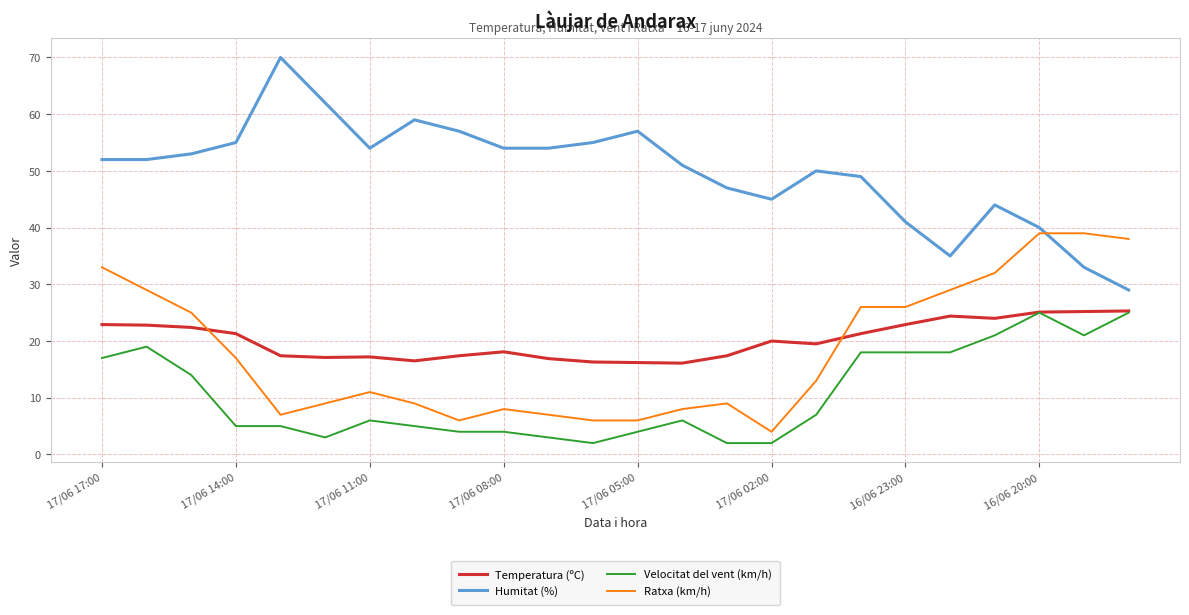

What is the sum of all Temperatura (ºC) values?

483.7